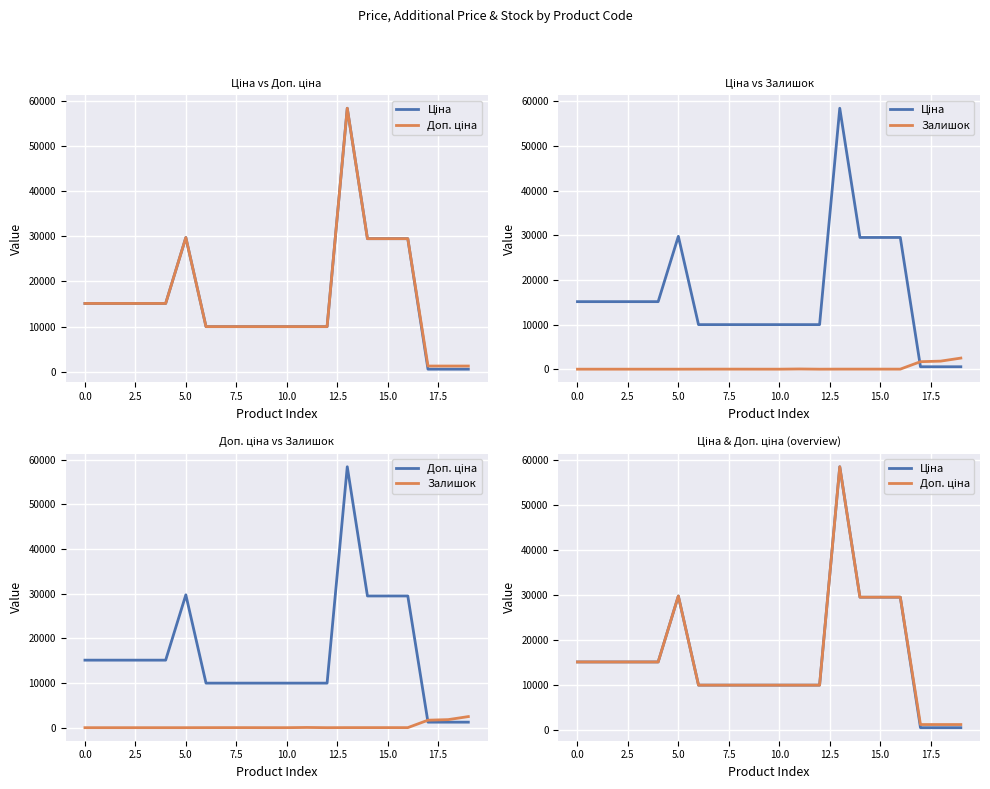

Rank the series by their maximum value, from highest to lowest.

Ціна, Доп. ціна, Залишок